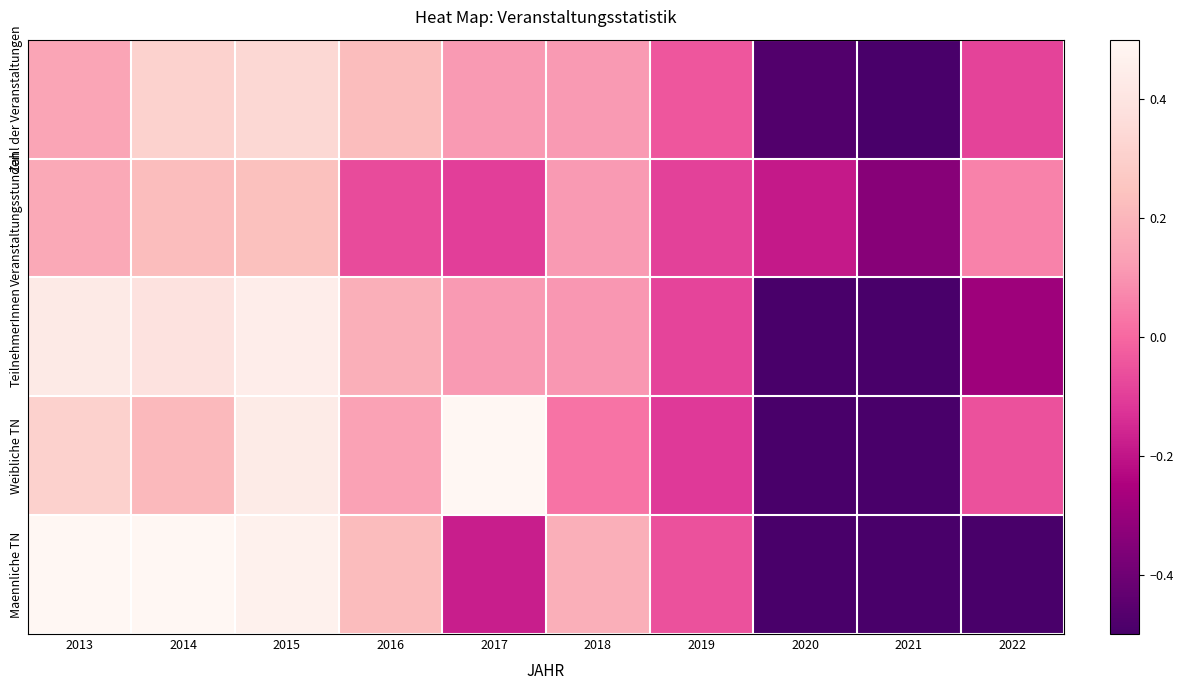

Reading right to left, transcribe all the data shown in this chart.

Zahl der Veranstaltungen: 2022=-0.1	2021=-0.6	2020=-0.5	2019=-0.0	2018=0.1	2017=0.1	2016=0.2	2015=0.3	2014=0.3	2013=0.1
Veranstaltungsstunden: 2022=0.1	2021=-0.3	2020=-0.2	2019=-0.1	2018=0.1	2017=-0.1	2016=-0.1	2015=0.2	2014=0.2	2013=0.2
TeilnehmerInnen: 2022=-0.3	2021=-0.7	2020=-0.6	2019=-0.1	2018=0.1	2017=0.1	2016=0.2	2015=0.4	2014=0.4	2013=0.4
Weibliche TN: 2022=-0.1	2021=-0.8	2020=-0.7	2019=-0.1	2018=0.0	2017=0.5	2016=0.1	2015=0.4	2014=0.2	2013=0.3
Maennliche TN: 2022=-0.6	2021=-0.7	2020=-0.5	2019=-0.1	2018=0.2	2017=-0.2	2016=0.2	2015=0.5	2014=0.5	2013=0.6